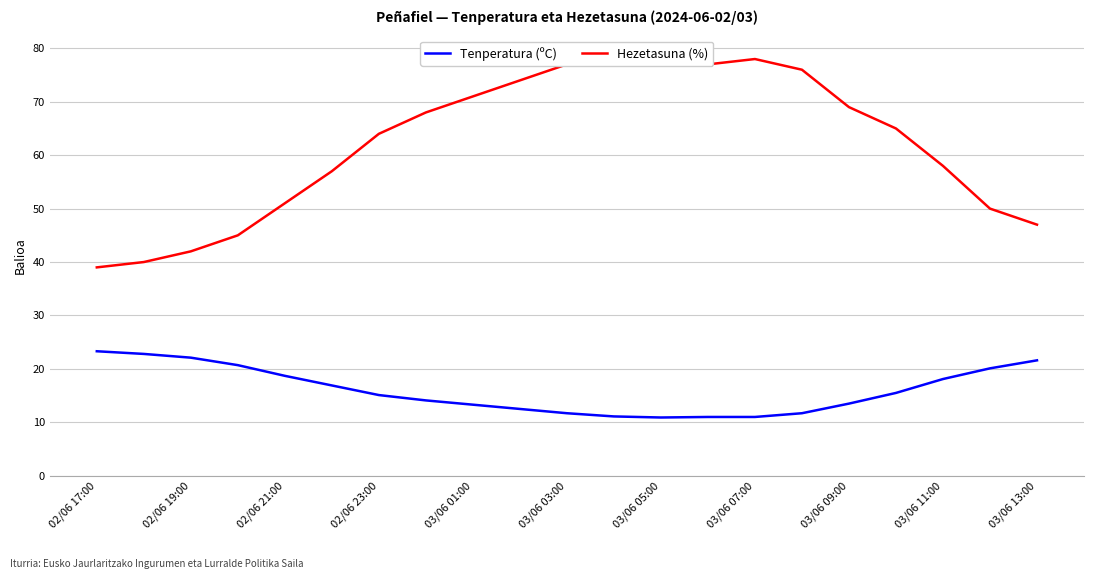

In Hezetasuna (%), how many points are higher than both neighbors (excluding endpoints)?

2